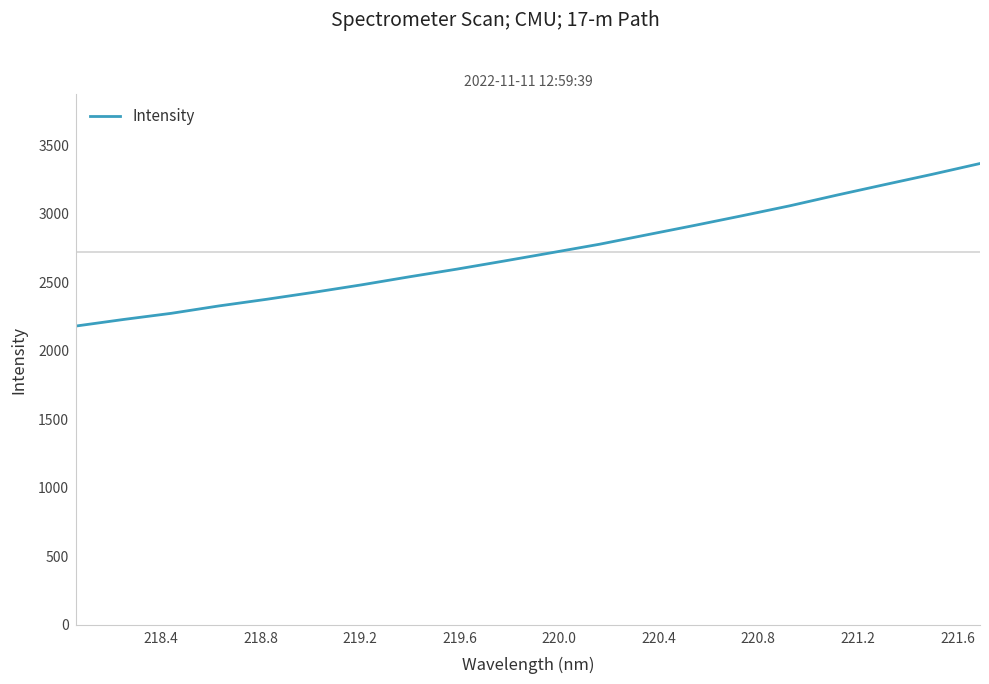

What is the maximum value shown in the chart?

3366.4